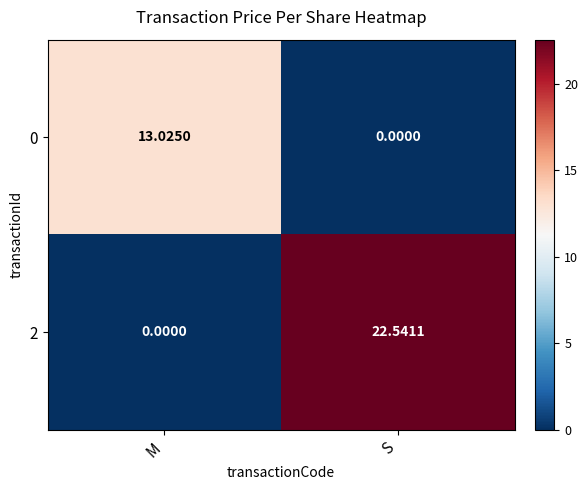

At which label does 0 first exceed 13?

M